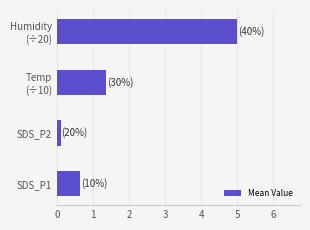

List the labels in order of value, smallest first.

SDS_P2, SDS_P1, Temp
(÷10), Humidity
(÷20)